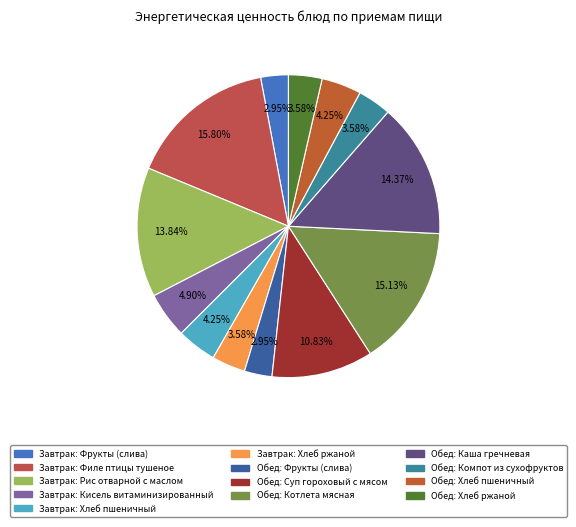

To the nearest percent, what is the average slice percentage?

8%